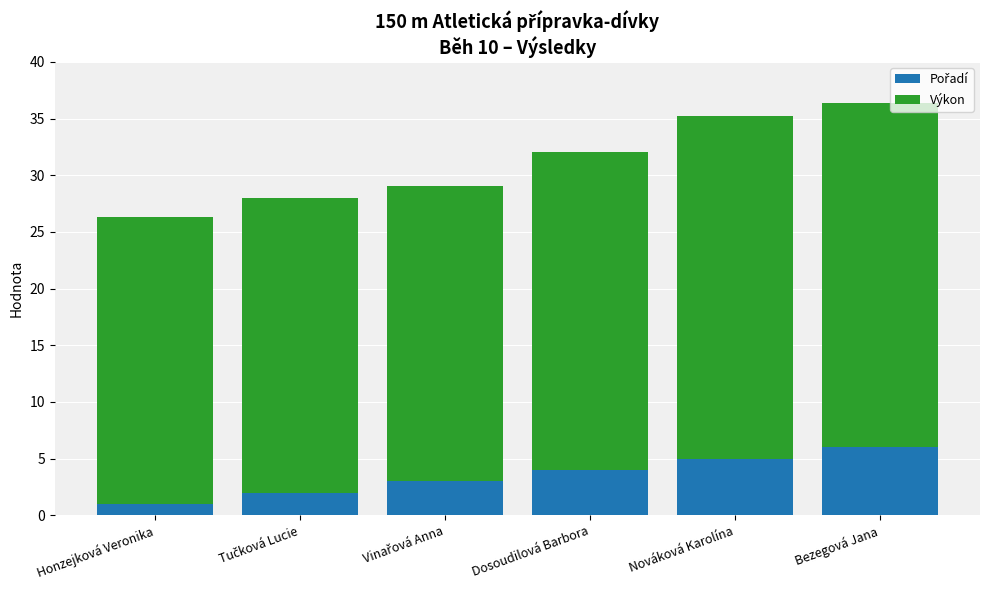

What is the total value across all series at Bezegová Jana?

36.3